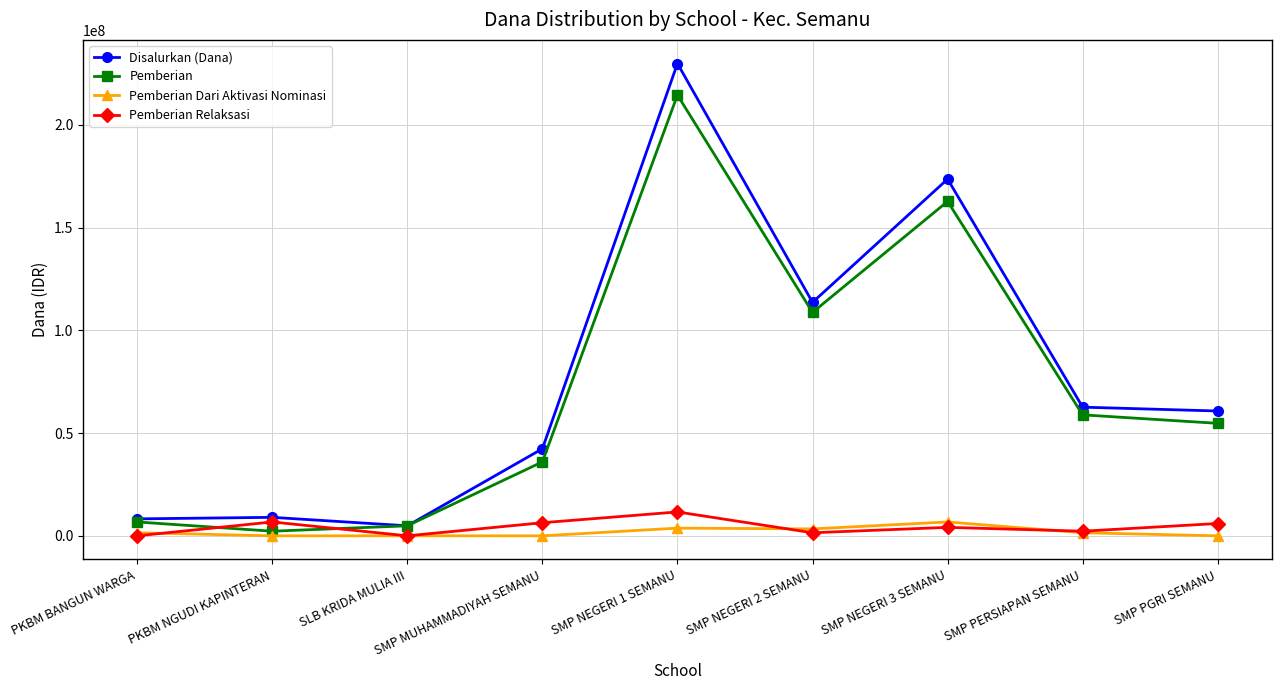

The value of Disalurkan (Dana) at SMP MUHAMMADIYAH SEMANU is 42375000. True or false?

True